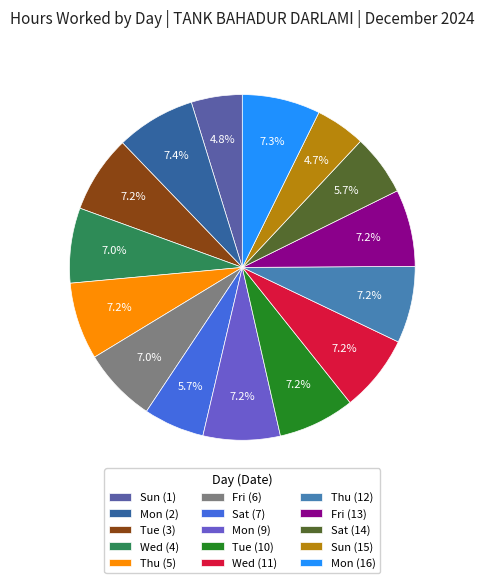

To the nearest percent, what percentage of the pie is Thu (5)?

7%